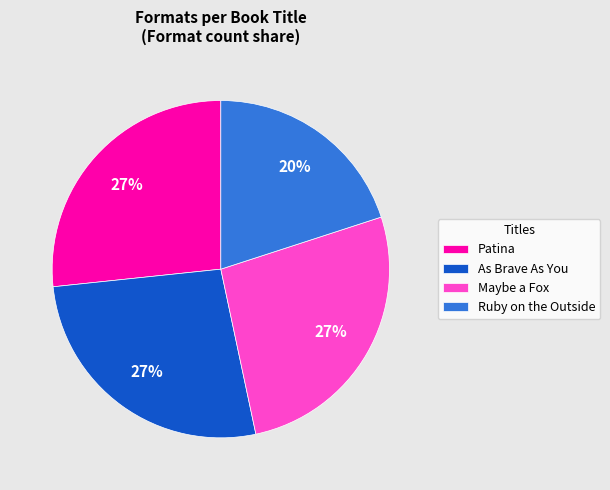

Between Ruby on the Outside and Patina, which is larger?

Patina